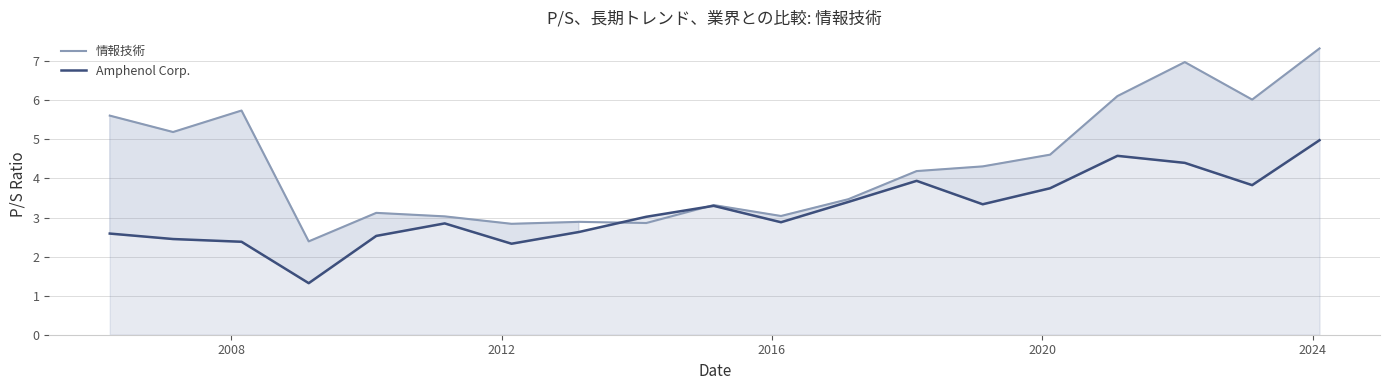

List the series in order of their overall mean, highest first.

情報技術, Amphenol Corp.